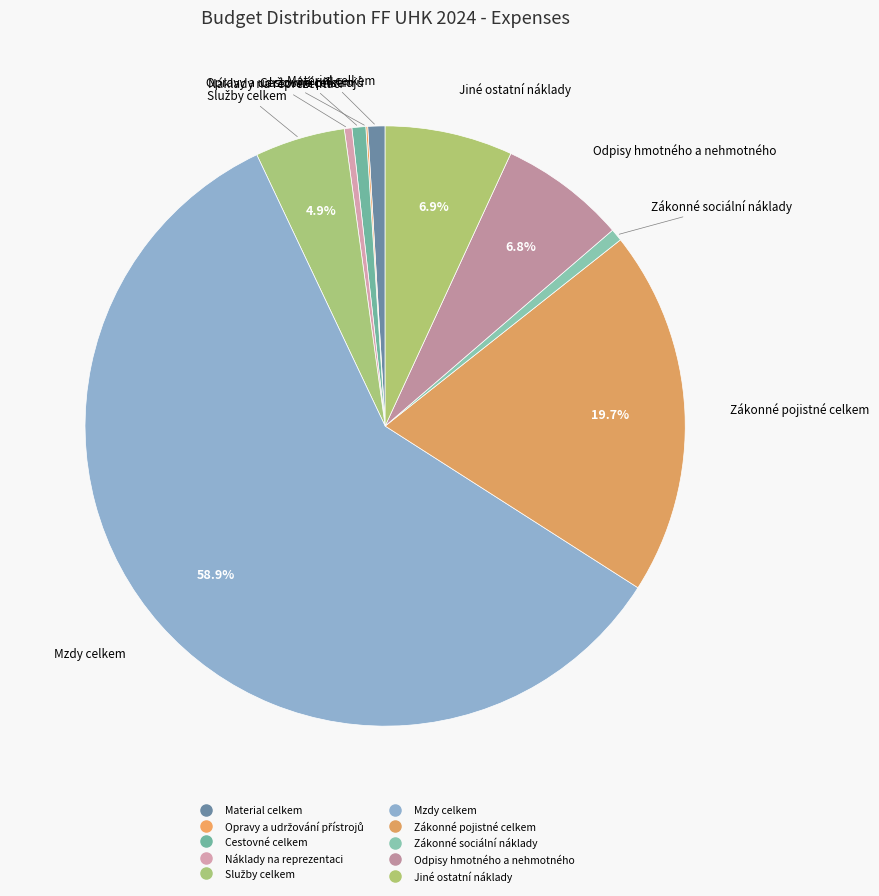

Which slice is the largest?

Mzdy celkem